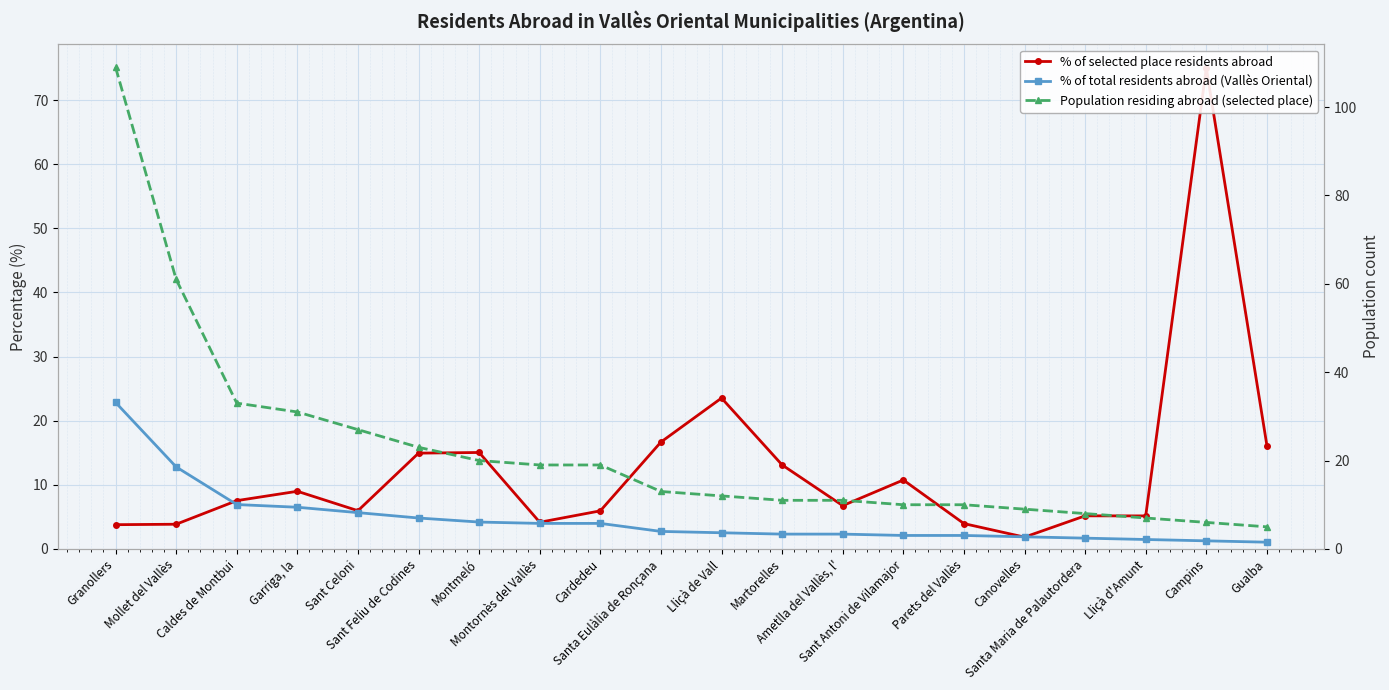

Rank the categories by Population residing abroad (selected place) value from lowest to highest.

Gualba, Campins, Lliçà d'Amunt, Santa Maria de Palautordera, Canovelles, Sant Antoni de Vilamajor, Parets del Vallès, Martorelles, Ametlla del Vallès, l', Lliçà de Vall, Santa Eulàlia de Ronçana, Montornès del Vallès, Cardedeu, Montmeló, Sant Feliu de Codines, Sant Celoni, Garriga, la, Caldes de Montbui, Mollet del Vallès, Granollers